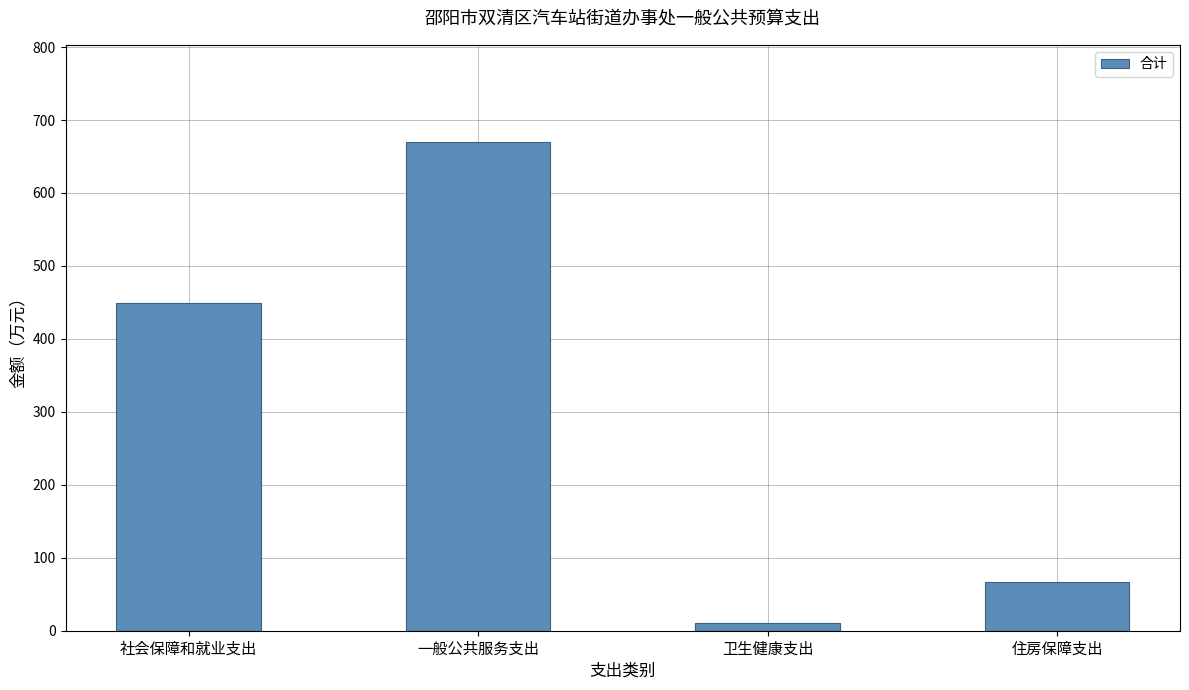

Between 社会保障和就业支出 and 住房保障支出, which is larger?

社会保障和就业支出